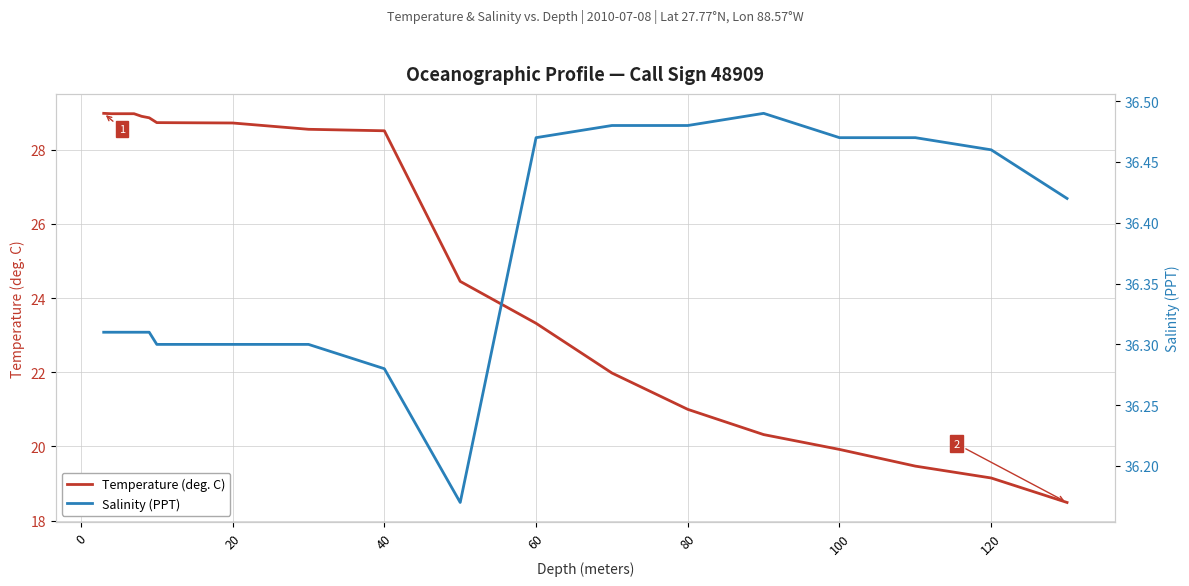

At which label is Temperature (deg. C) closest to 23?

60